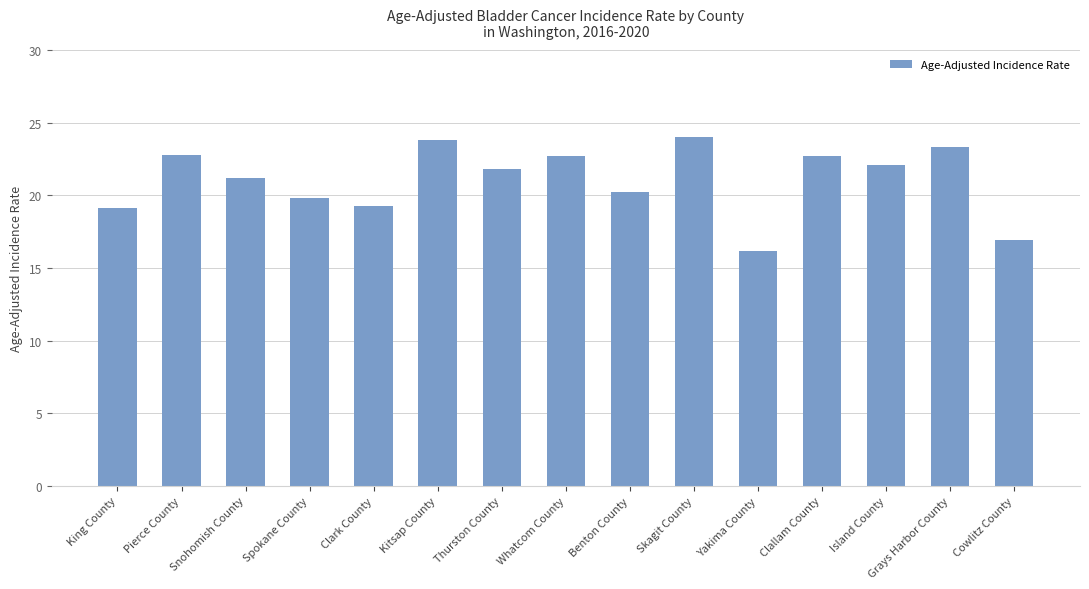

What is the label of the 10th bar from the right?

Kitsap County